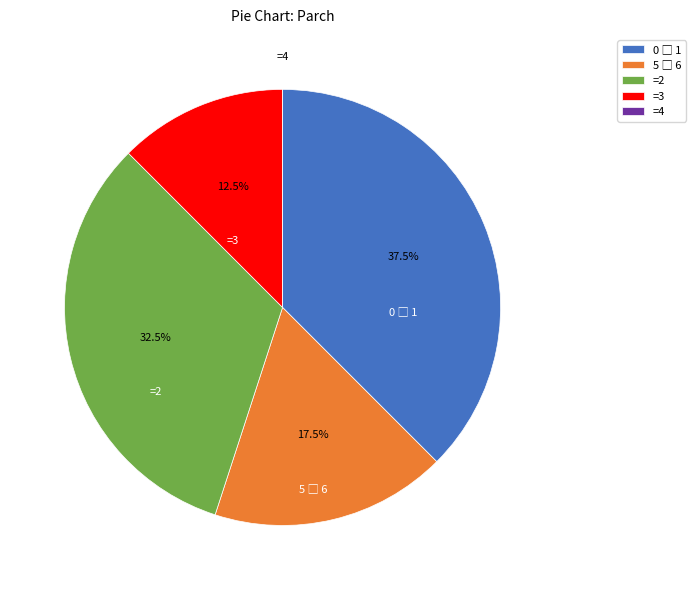

Is there any slice that represents more than half of the pie?

No